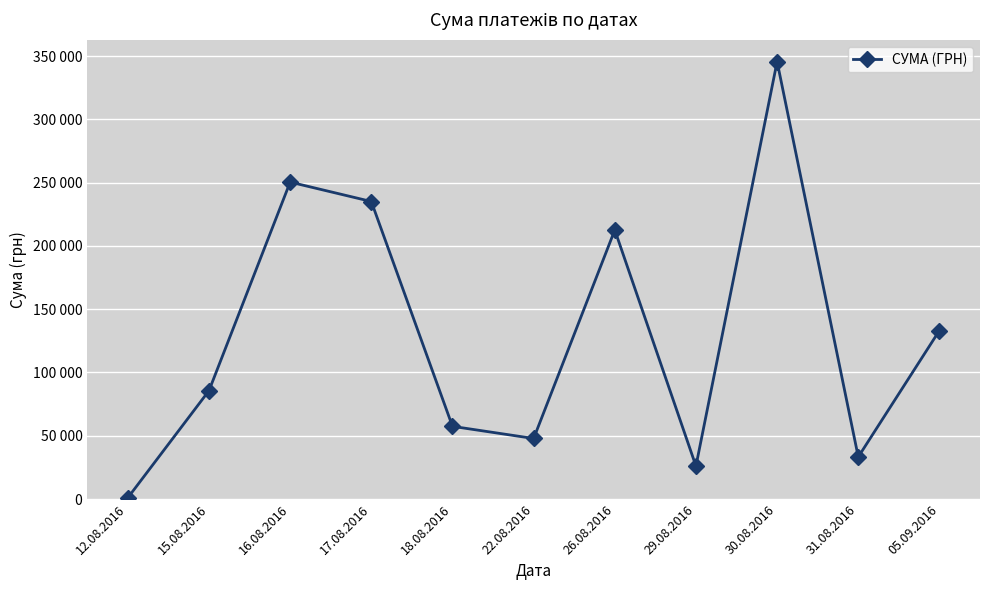

Does the chart have visible grid lines?

Yes